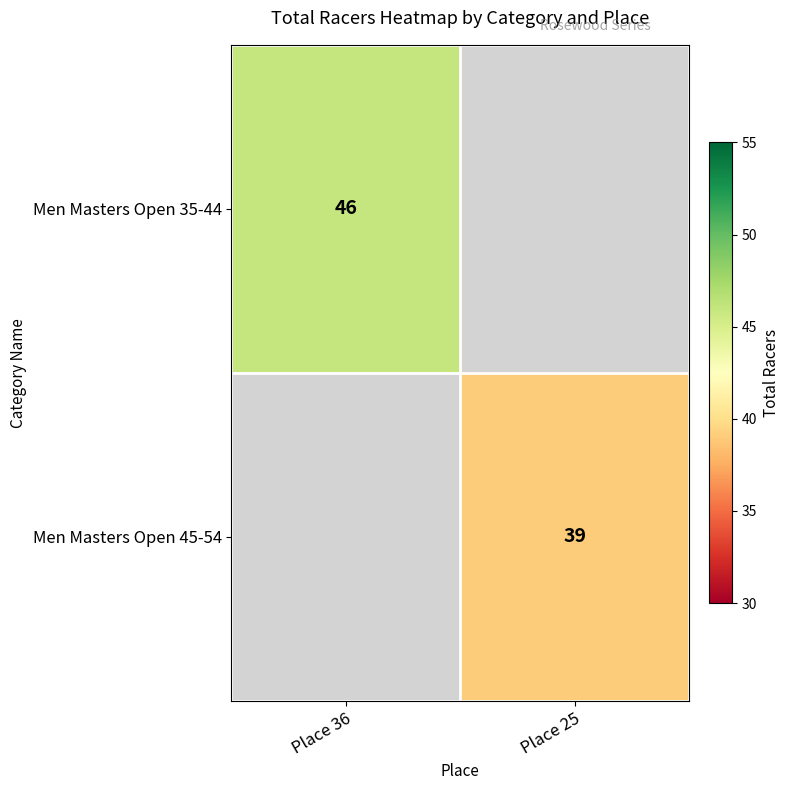

Is it true that Men Masters Open 45-54 equals 39 at Place 25?

True